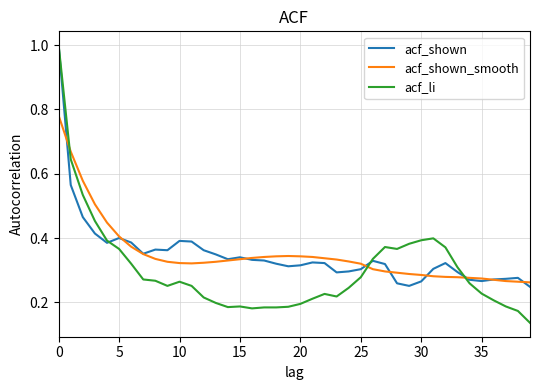

Which series has the widest spread of values?

acf_li